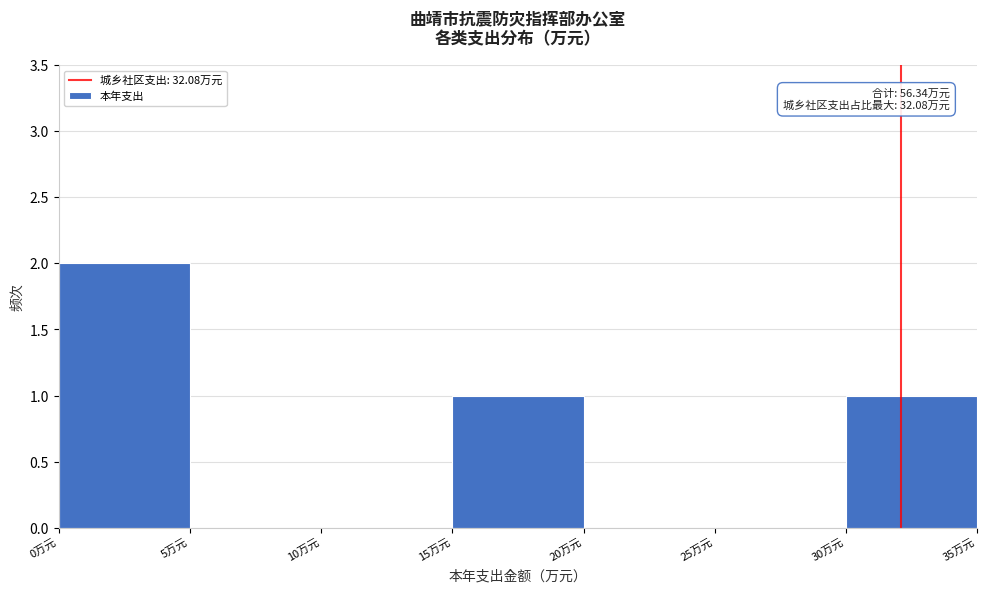

Over which range of the x-axis is the bar tallest?

0 to 5